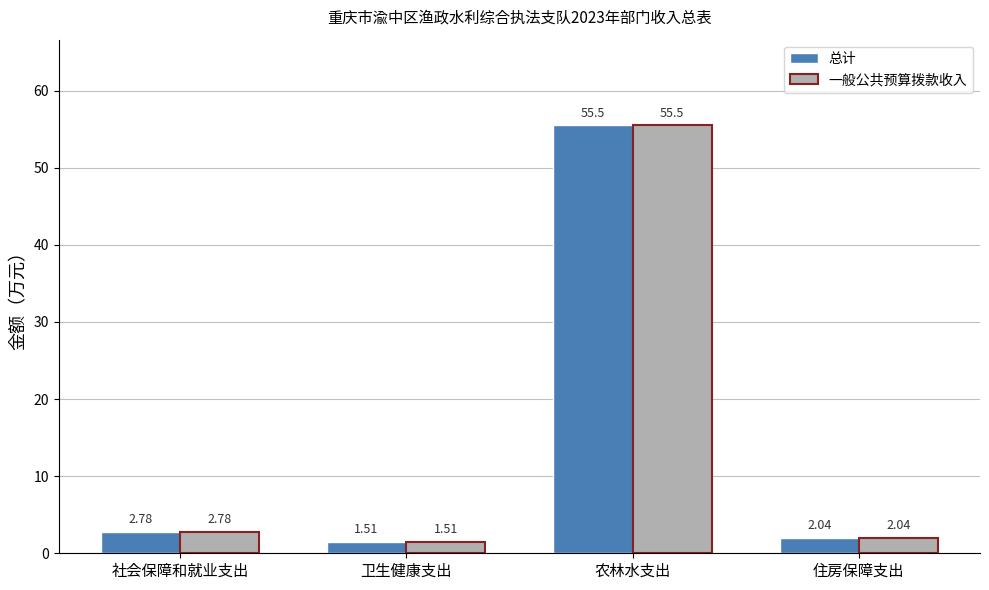

What is the label of the 1st bar from the left?

社会保障和就业支出